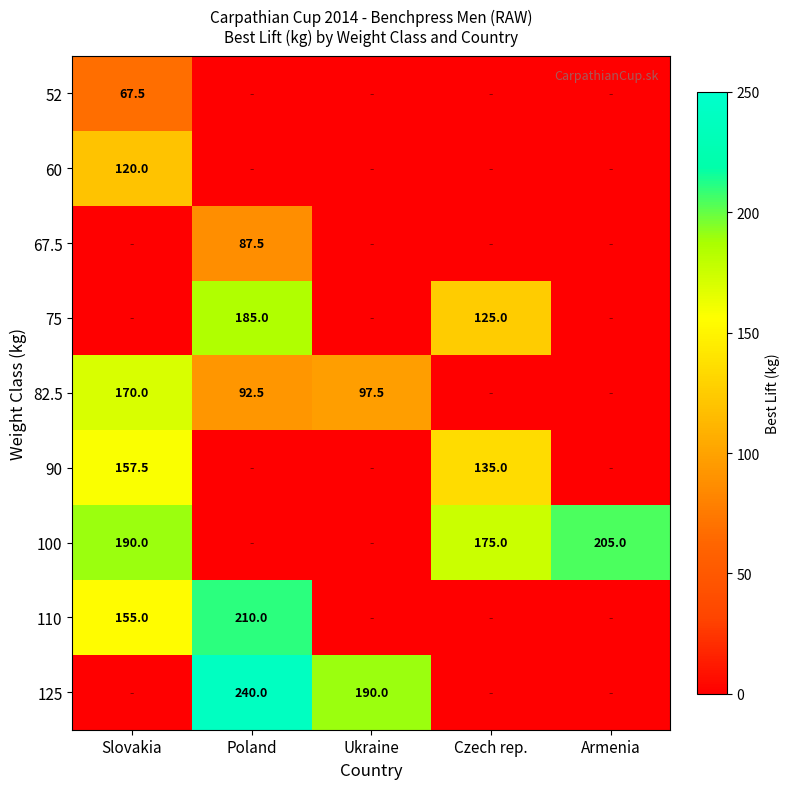

True or false: 125 has a value of 157.5 at Poland.

False